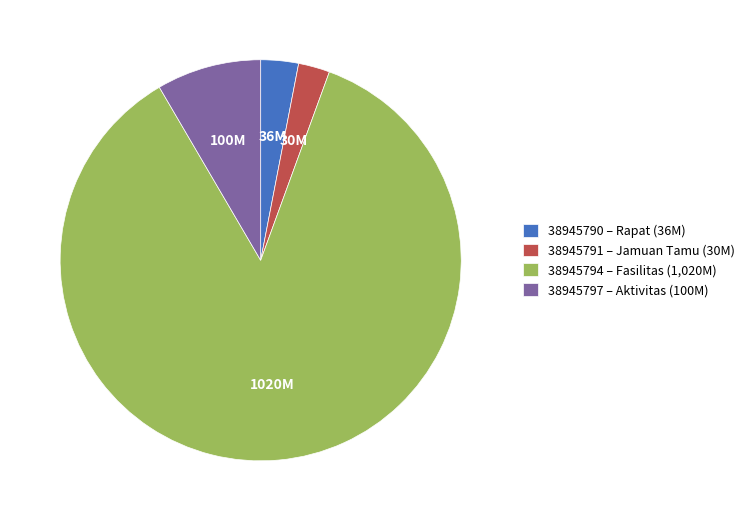

Combined, do 38945790 – Rapat (36M) and 38945791 – Jamuan Tamu (30M) account for over 50%?

No